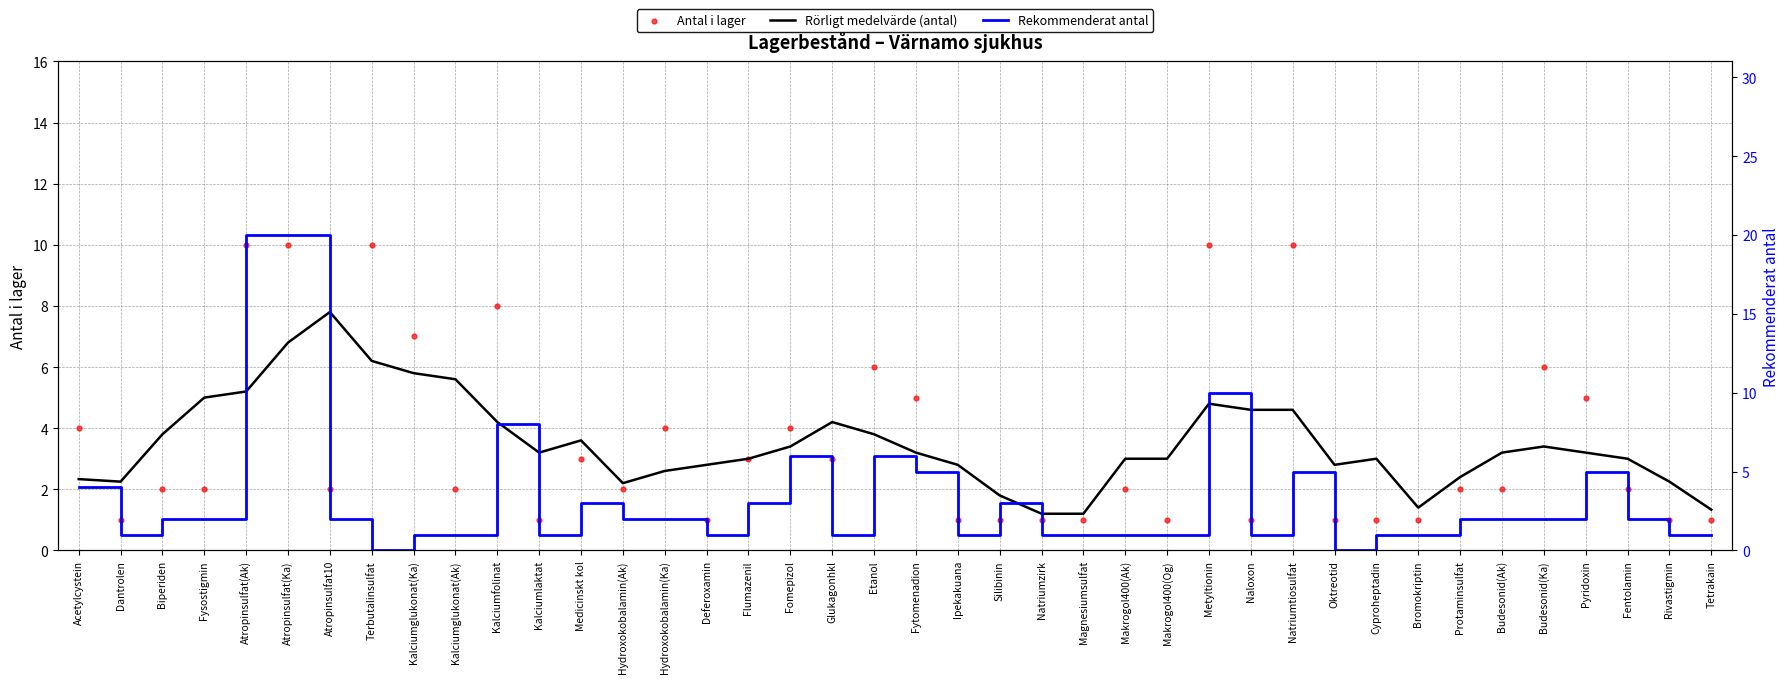

Which series has the largest Y range (max minus min)?

Rekommenderat antal